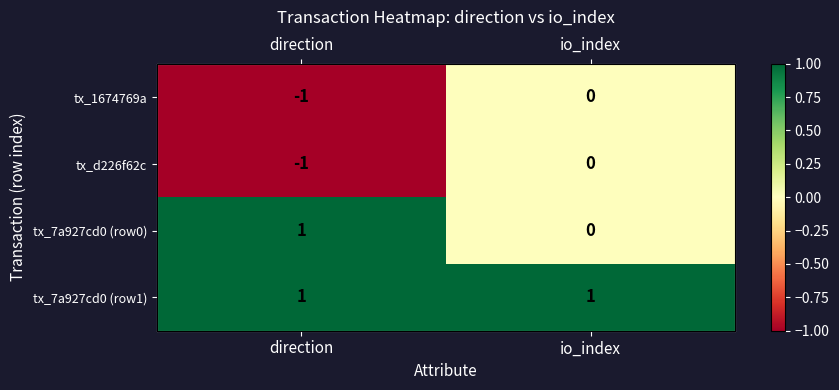

At direction, list the series in order from largest to smallest.

tx_7a927cd0 (row0), tx_7a927cd0 (row1), tx_1674769a, tx_d226f62c